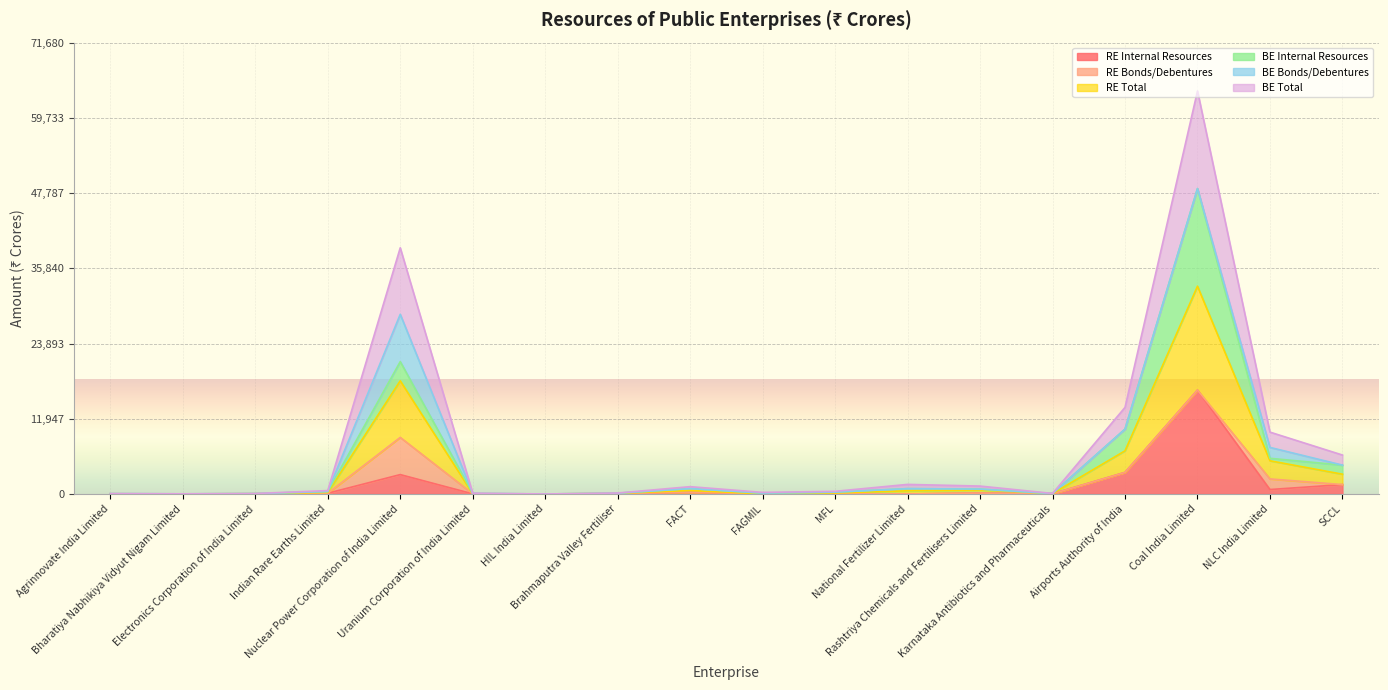

What is the label of the 6th point from the right?

Rashtriya Chemicals and Fertilisers Limited